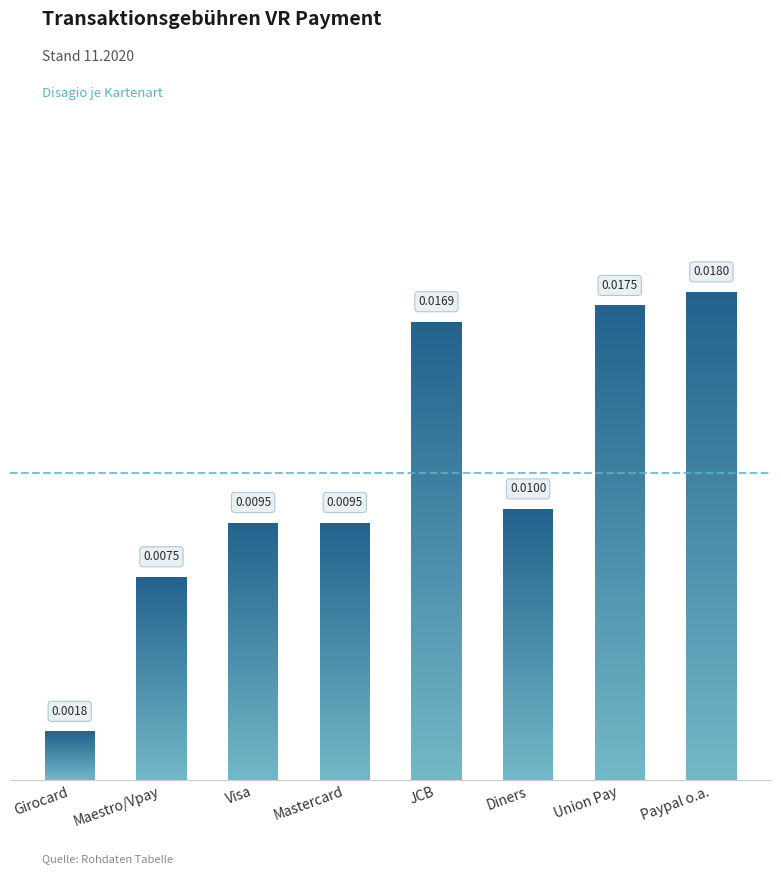

The chart shows a value of 0.0 at Union Pay. True or false?

False